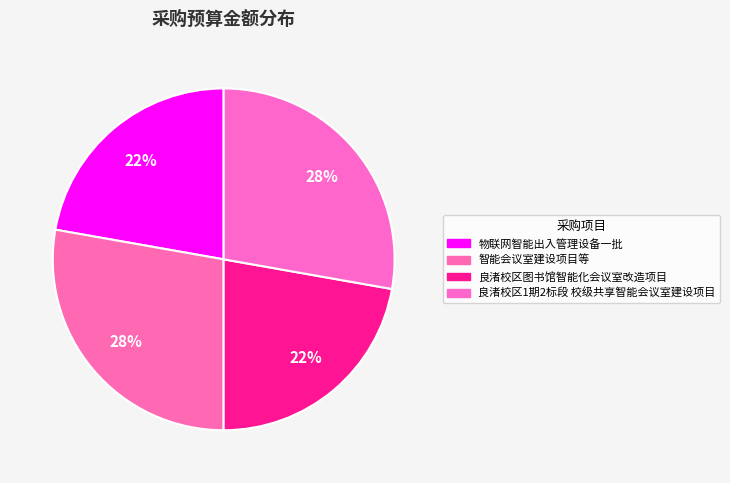

To the nearest percent, what portion does 良渚校区图书馆智能化会议室改造项目 represent?

22%